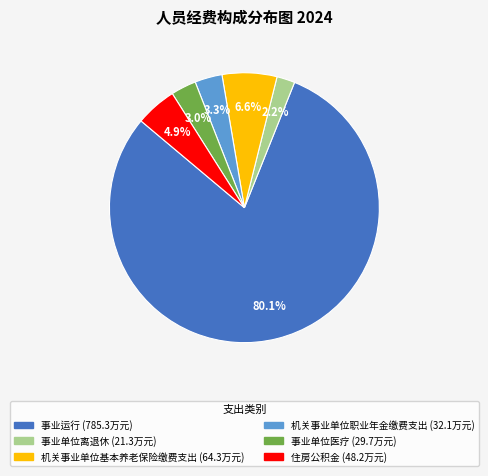

Does any single category account for the majority?

Yes